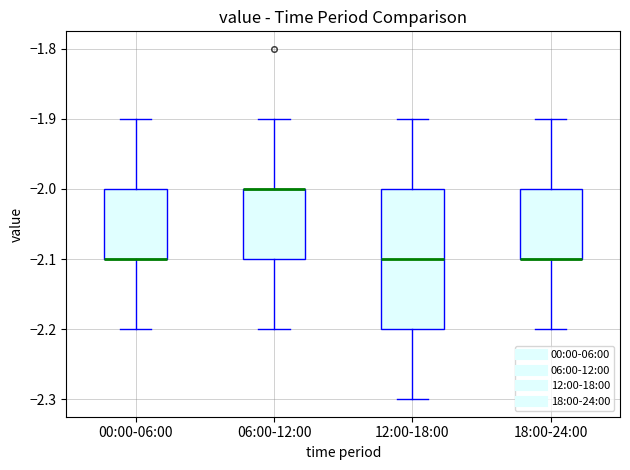

Reading left to right, transcribe this box plot: for each box, give where its median line is, the range the box spans, and where its two whiskers end, as read against the y-axis. The values are not printed on the chart, so give them approximately, as read against the axis.

00:00-06:00: median -2.1 (drawn on the box's lower edge), box -2.1 to -2.0, whiskers -2.2 to -1.9
06:00-12:00: median -2.0 (drawn on the box's upper edge), box -2.1 to -2.0, whiskers -2.2 to -1.9
12:00-18:00: median -2.1, box -2.2 to -2.0, whiskers -2.3 to -1.9
18:00-24:00: median -2.1 (drawn on the box's lower edge), box -2.1 to -2.0, whiskers -2.2 to -1.9